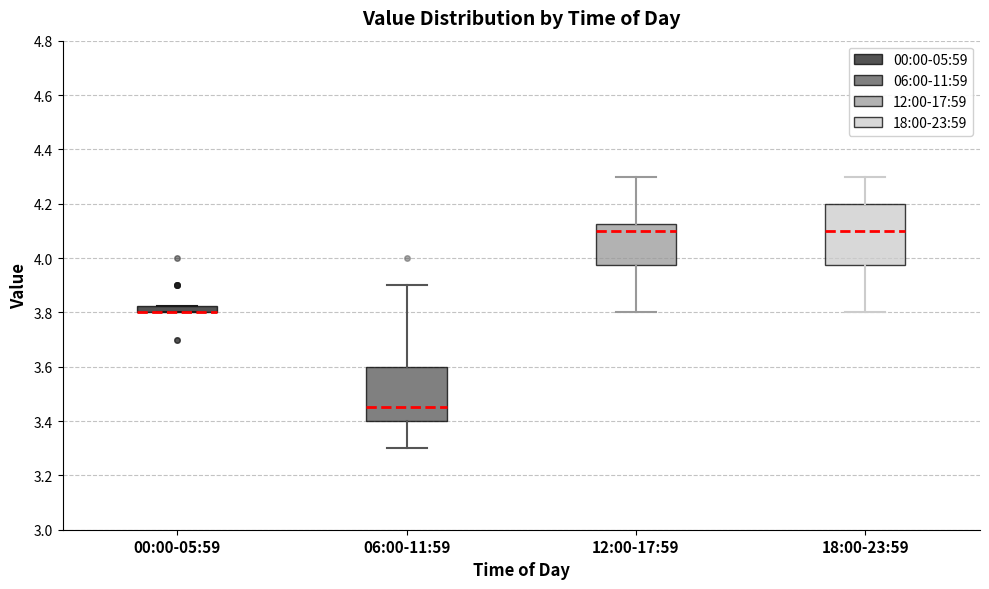

Which box is the tallest, from its lower edge to its upper edge?

18:00-23:59